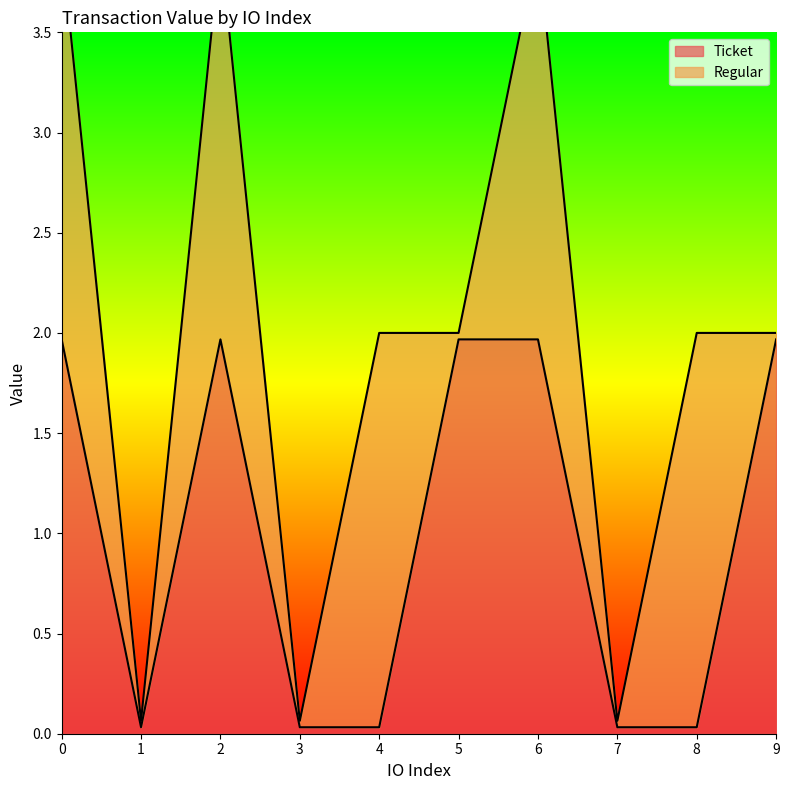

True or false: the data has more than 2 interior local peaks.

False